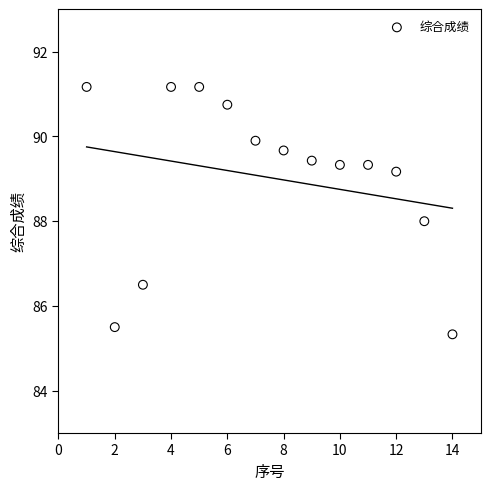

What is the range of Y values (max minus min)?

5.8